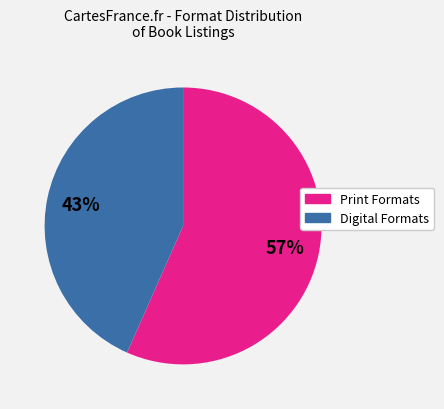

Is there any slice that represents more than half of the pie?

Yes